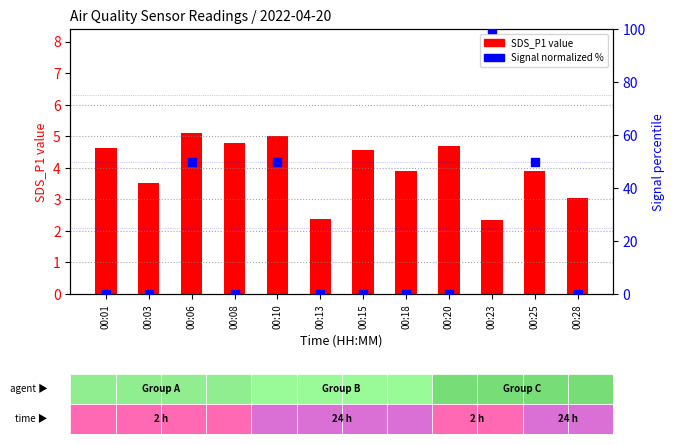

Which series has the largest total across all categories?

Signal (normalized %)